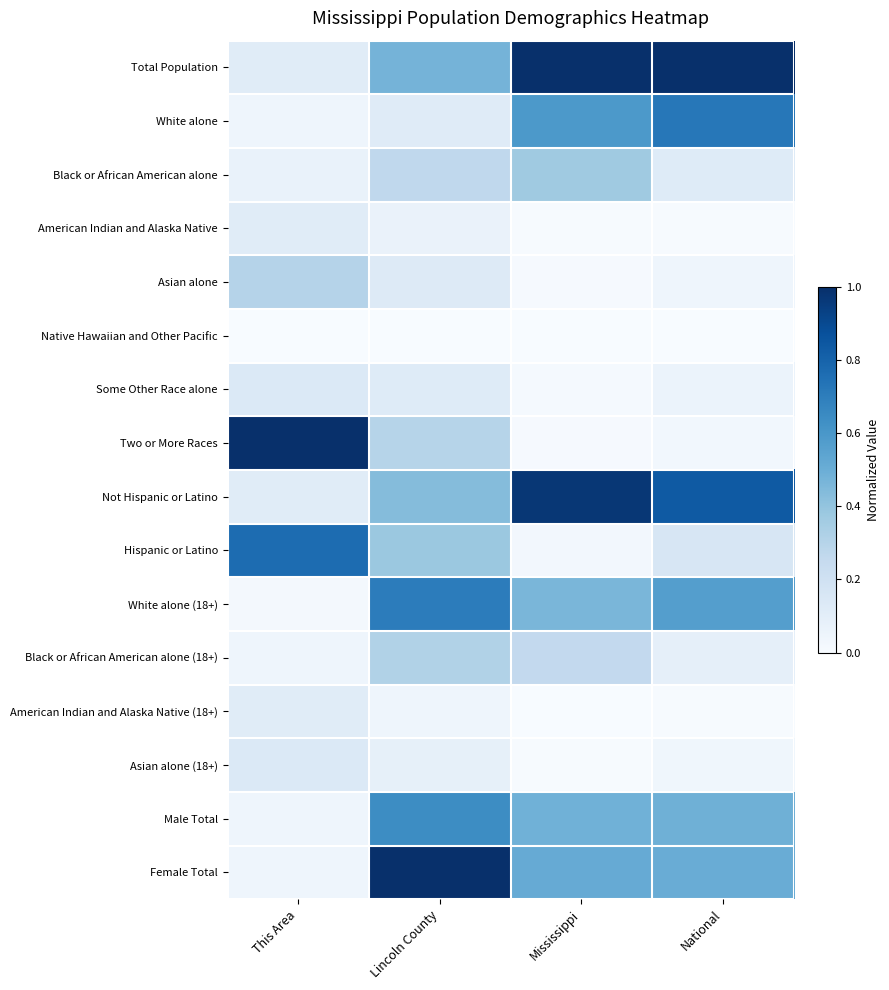

Rank the series by their maximum value, from highest to lowest.

Total Population, Two or More Races, Female Total, Not Hispanic or Latino, Hispanic or Latino, White alone, White alone (18+), Male Total, Black or African American alone, Black or African American alone (18+), Asian alone, Some Other Race alone, Asian alone (18+), American Indian and Alaska Native, American Indian and Alaska Native (18+), Native Hawaiian and Other Pacific